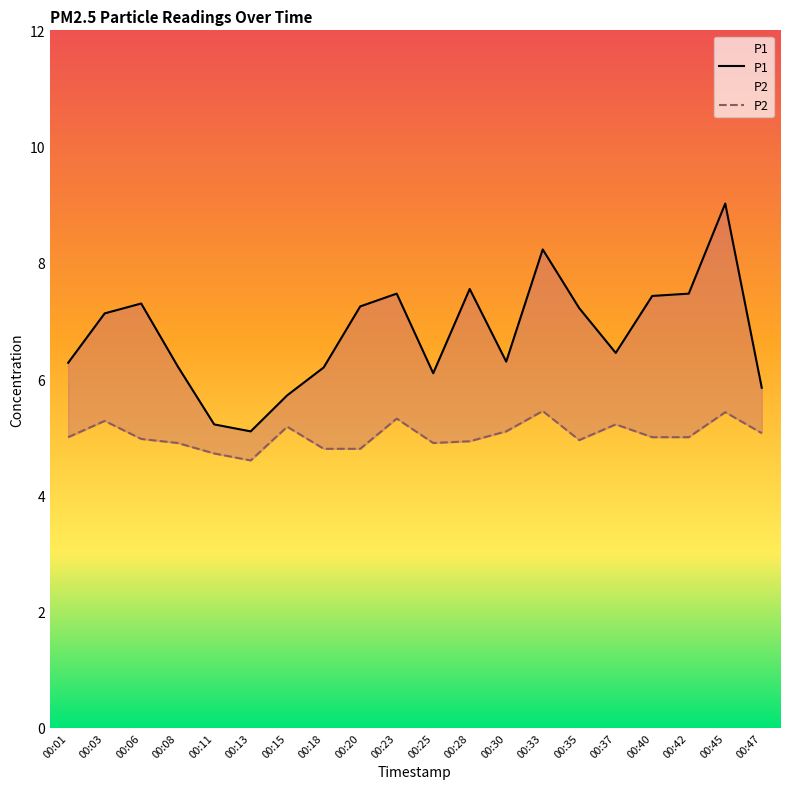

At which category does P1 reach its first local peak?

00:06